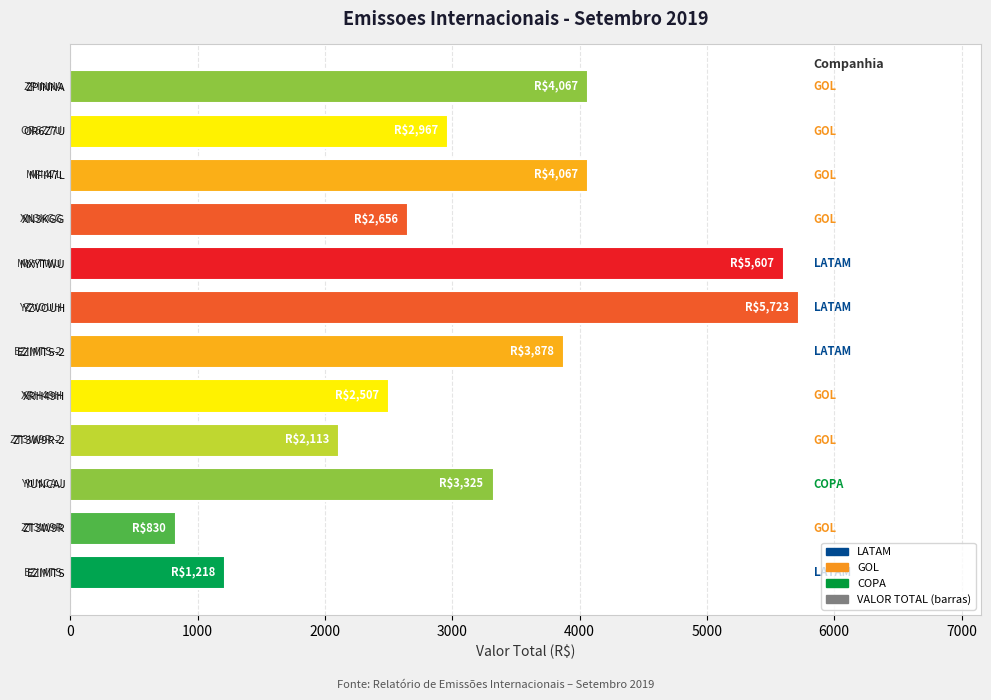

What is the minimum value shown in the chart?

830.0